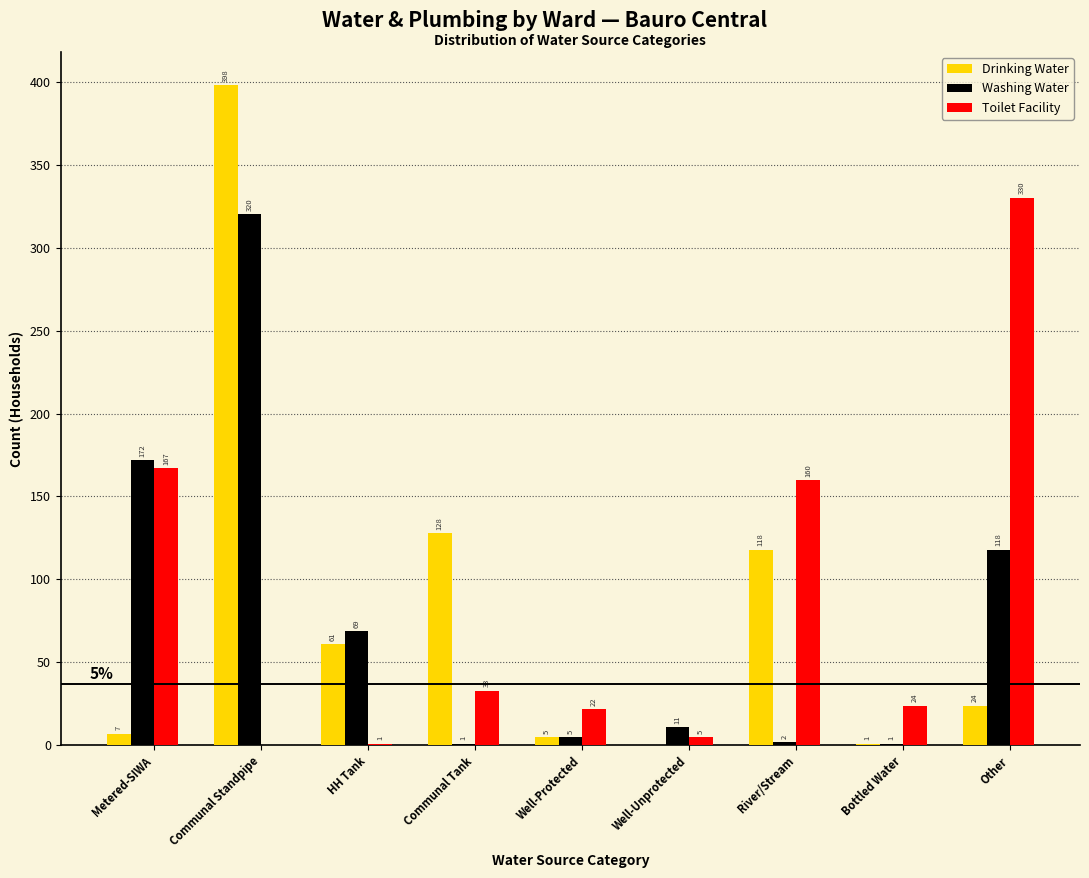

Reading left to right, extract all data points from this chart.

Drinking Water: Metered-SIWA=7	Communal Standpipe=398	HH Tank=61	Communal Tank=128	Well-Protected=5	Well-Unprotected=0	River/Stream=118	Bottled Water=1	Other=24
Washing Water: Metered-SIWA=172	Communal Standpipe=320	HH Tank=69	Communal Tank=1	Well-Protected=5	Well-Unprotected=11	River/Stream=2	Bottled Water=1	Other=118
Toilet Facility: Metered-SIWA=167	Communal Standpipe=0	HH Tank=1	Communal Tank=33	Well-Protected=22	Well-Unprotected=5	River/Stream=160	Bottled Water=24	Other=330